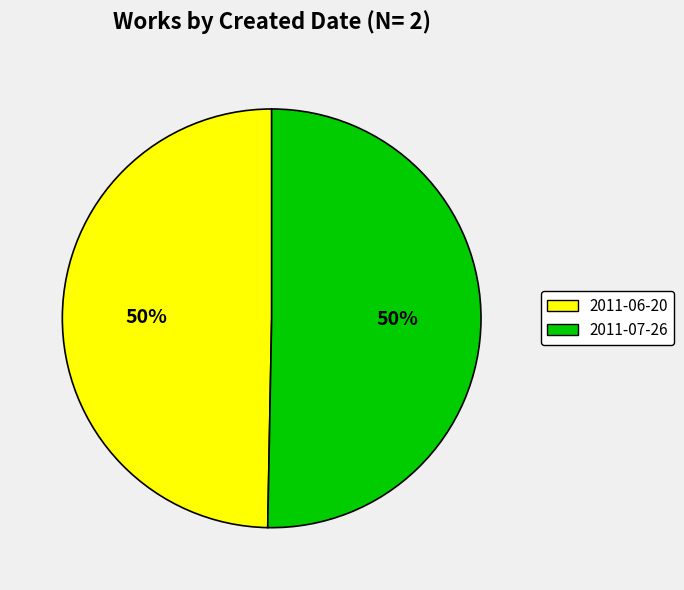

Do 2011-06-20 and 2011-07-26 together represent more than half of the pie?

Yes